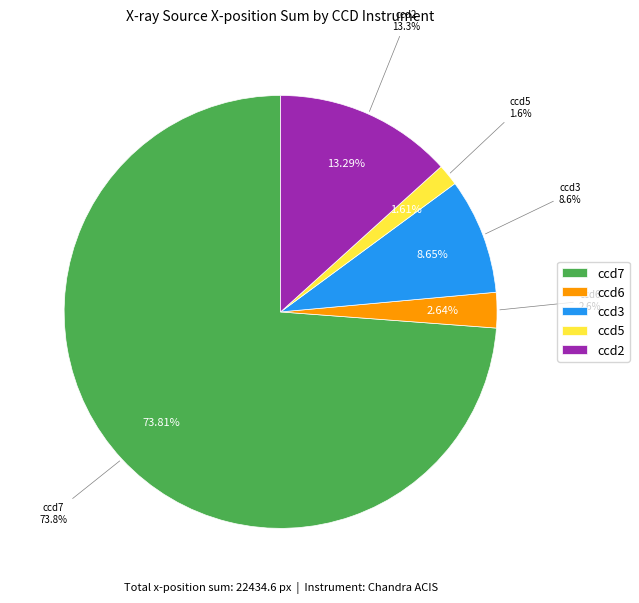

Between ccd5 and ccd7, which is larger?

ccd7